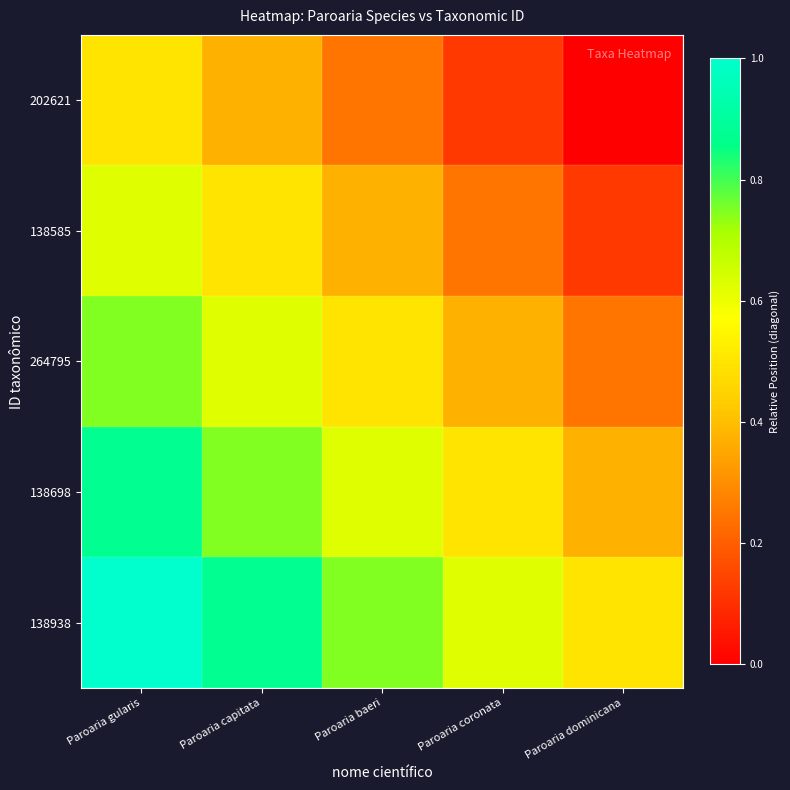

Which series has the largest range (max minus min)?

202621